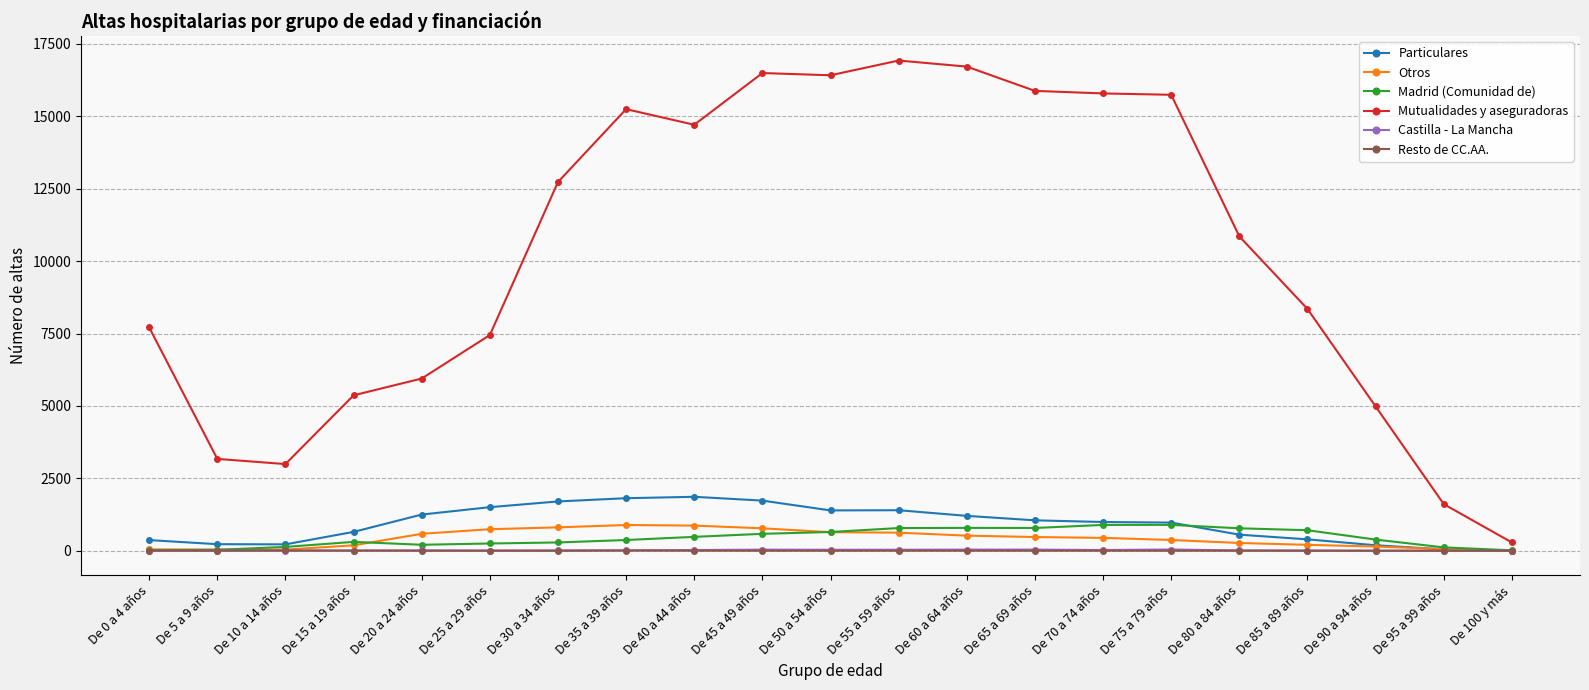

At which label does Otros first exceed 444?

De 20 a 24 años